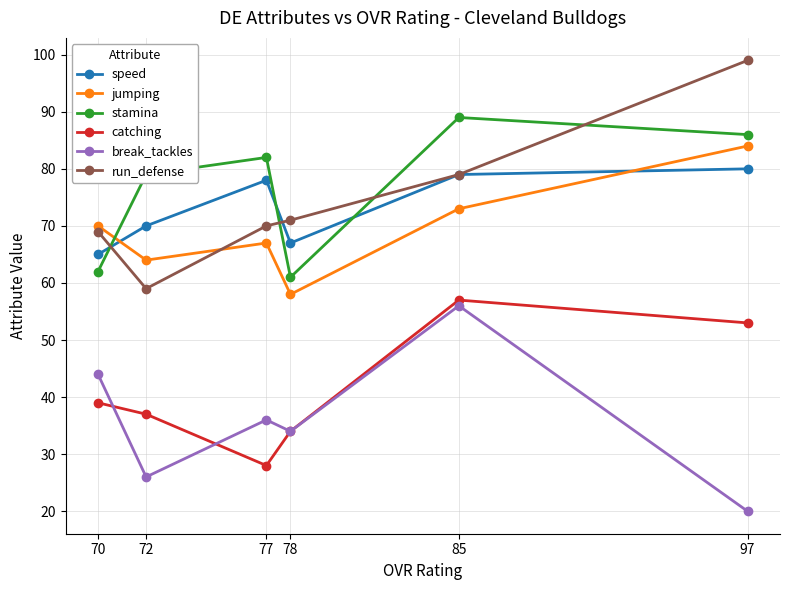

What is the sum of all speed values?

439